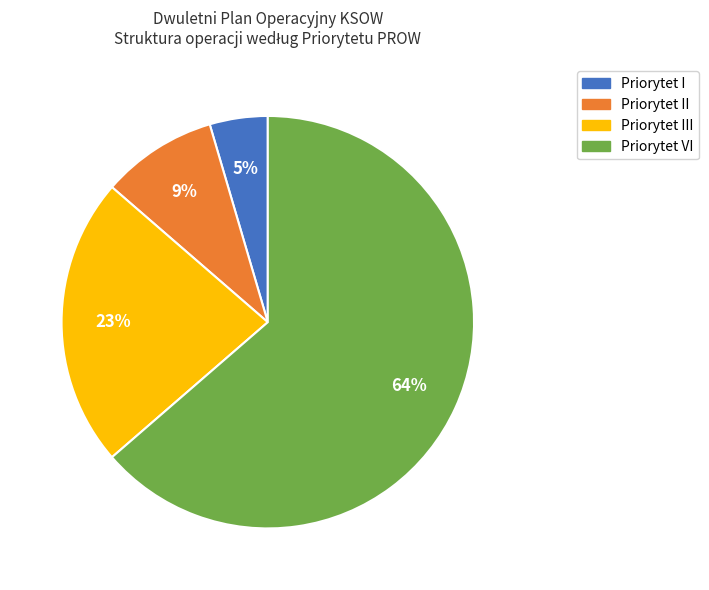

To the nearest percent, what is the average slice percentage?

25%